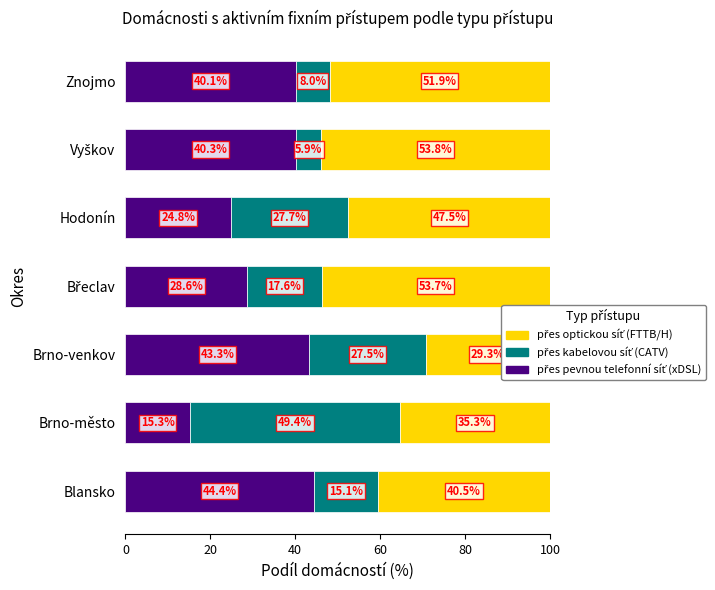

What are all the series names shown in the legend?

přes pevnou telefonní síť (xDSL), přes kabelovou síť (CATV), přes optickou síť (FTTB/H)